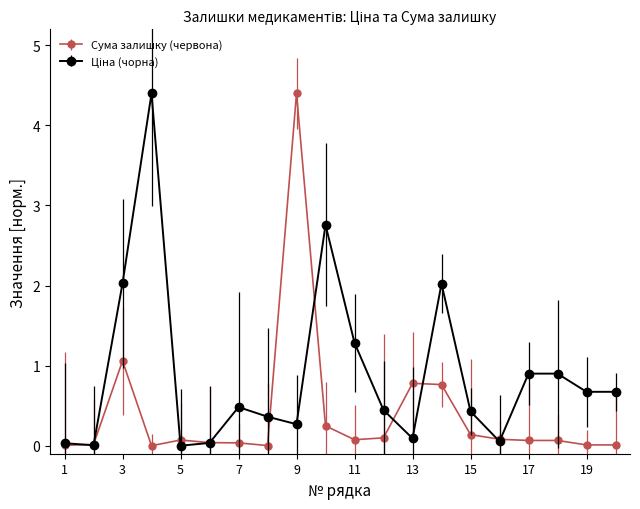

What is the greatest value displayed?

4.4